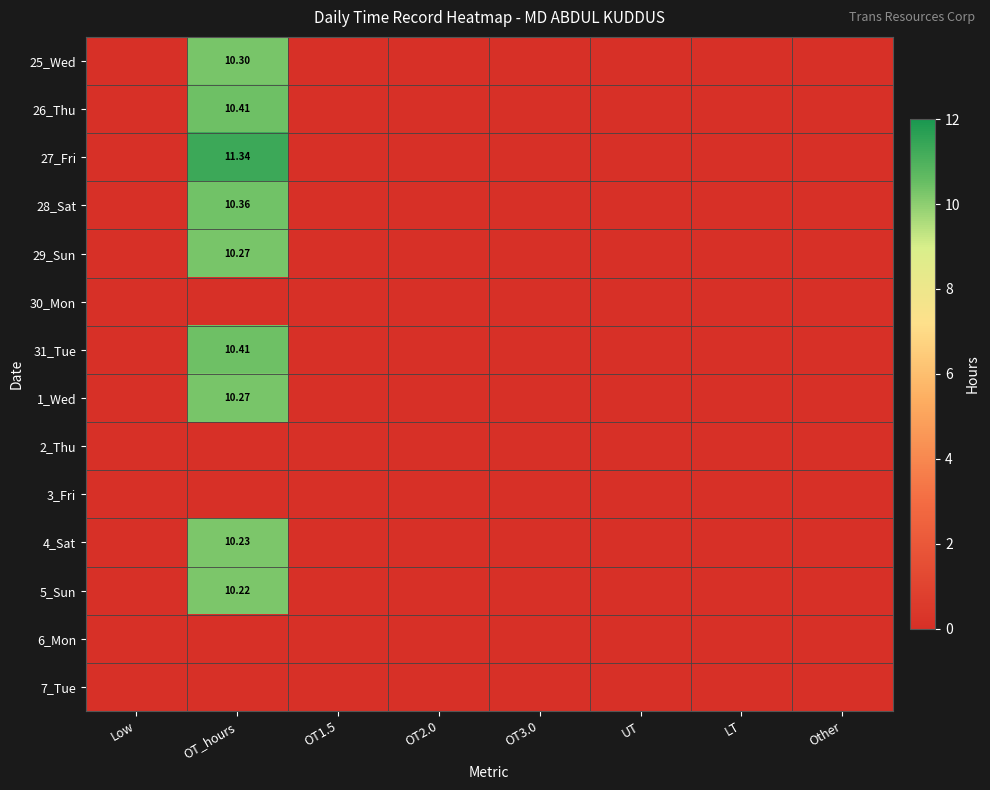

Which series has the largest range (max minus min)?

27_Fri